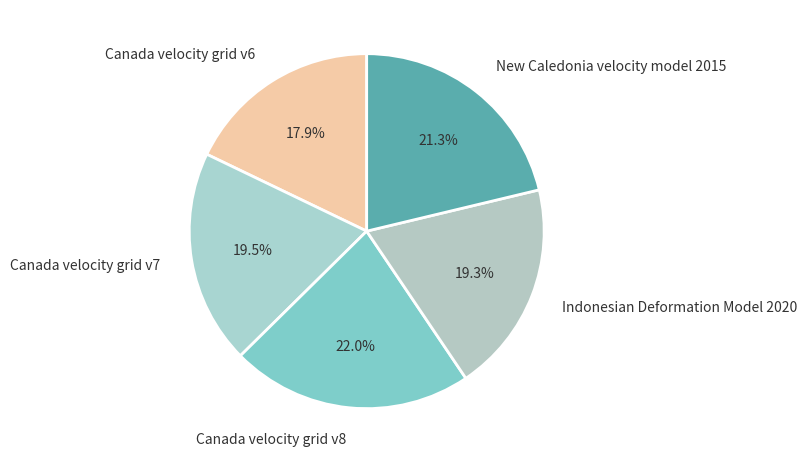

Is there a majority slice in this chart?

No